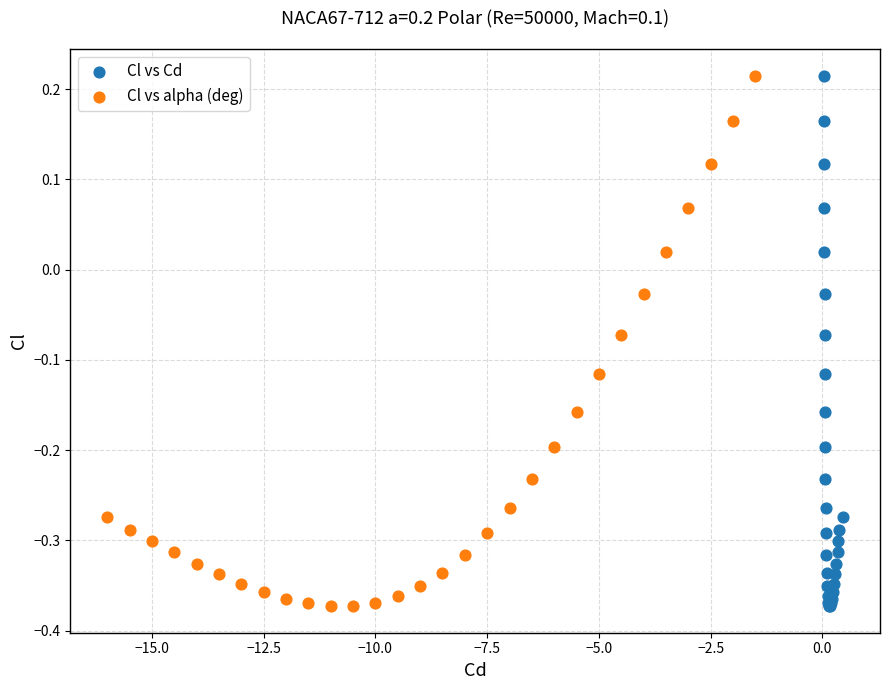

What are all the series names shown in the legend?

Cl vs Cd, Cl vs alpha (deg)